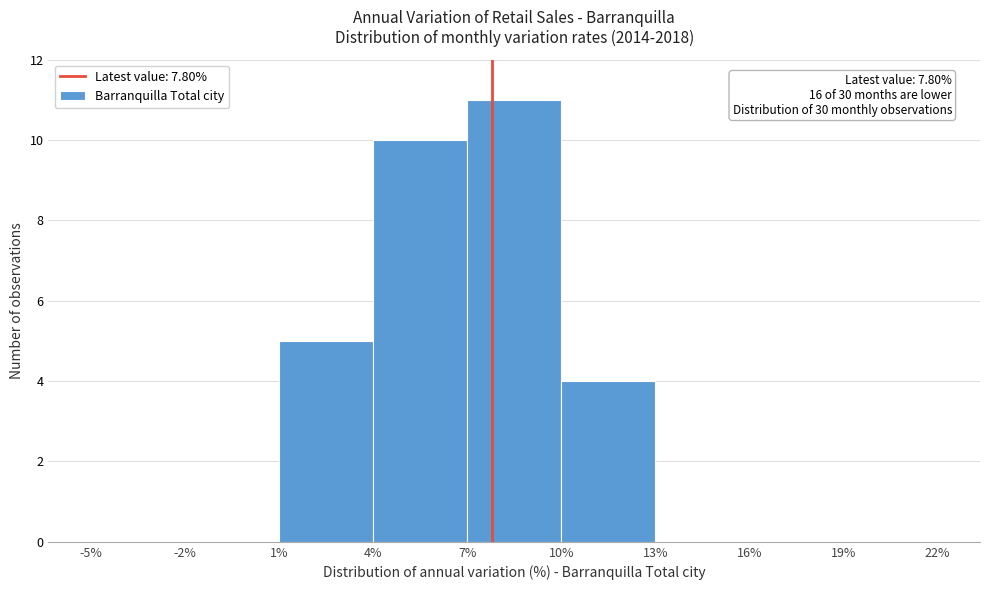

Which range on the x-axis has the tallest bar?

7% to 10%